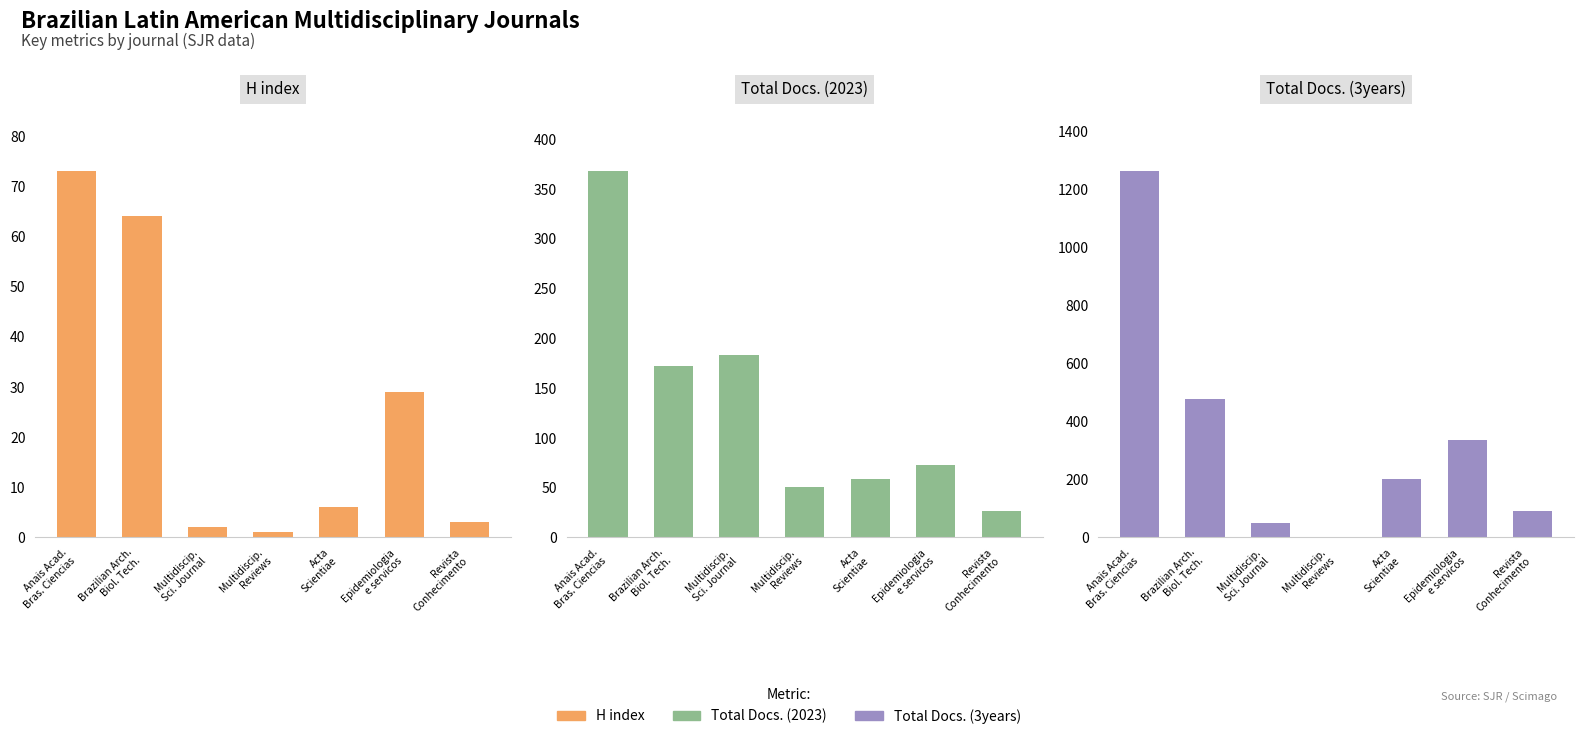

What is the difference between the H index values at Multidiscip.
Reviews and Revista
Conhecimento?

2